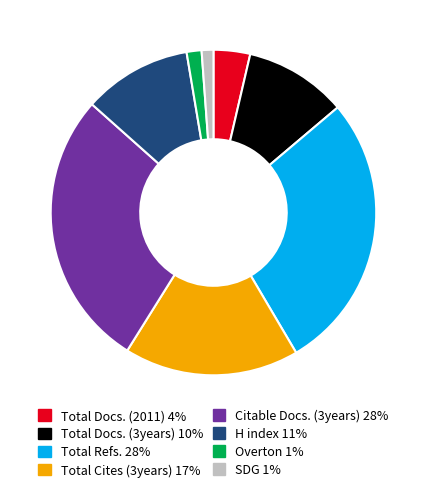

Is the sum of Overton and SDG greater than half?

No